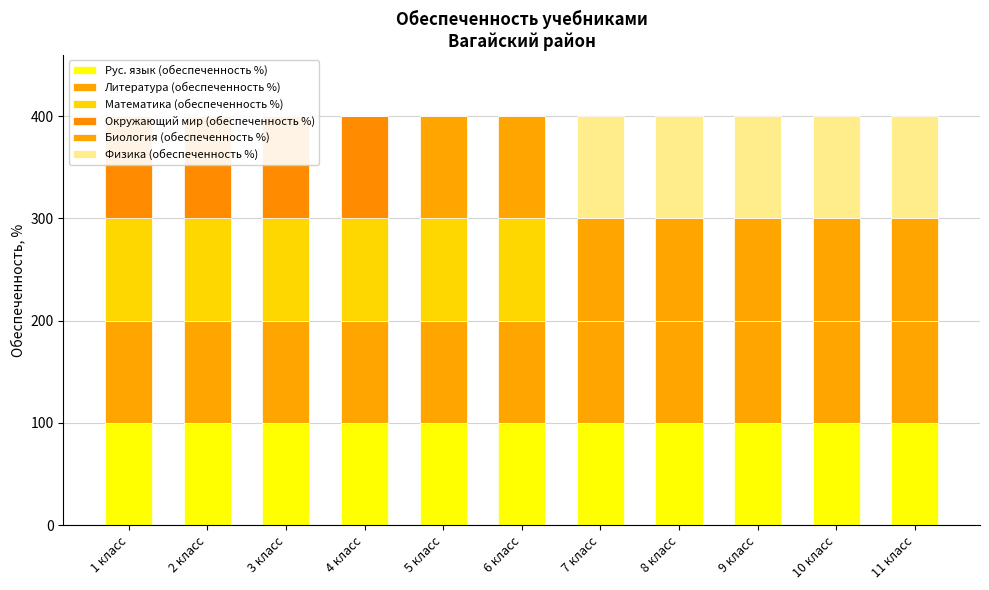

What is the difference between the Физика (обеспеченность %) values at 4 класс and 9 класс?

100